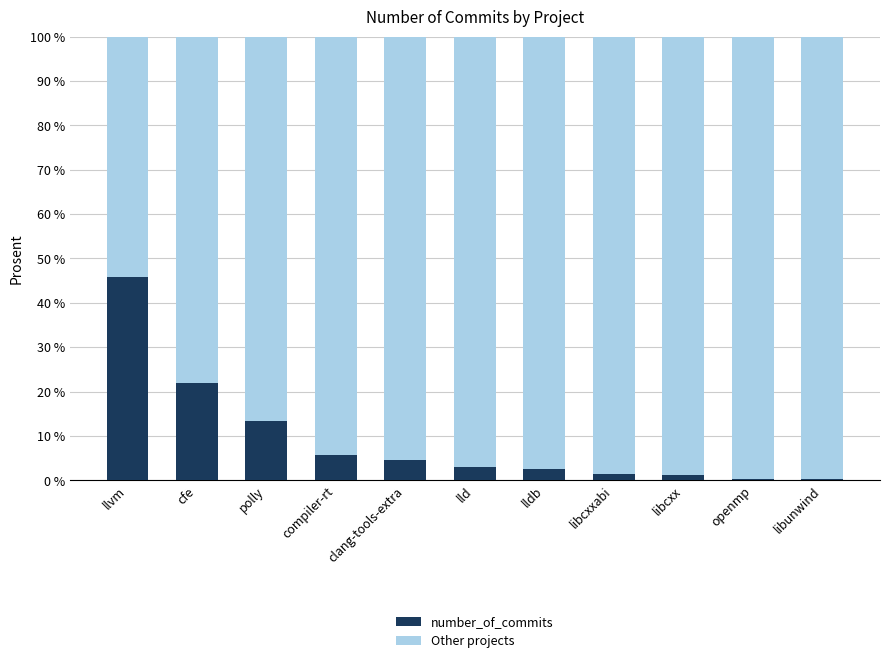

What are all the series names shown in the legend?

number_of_commits, Other projects